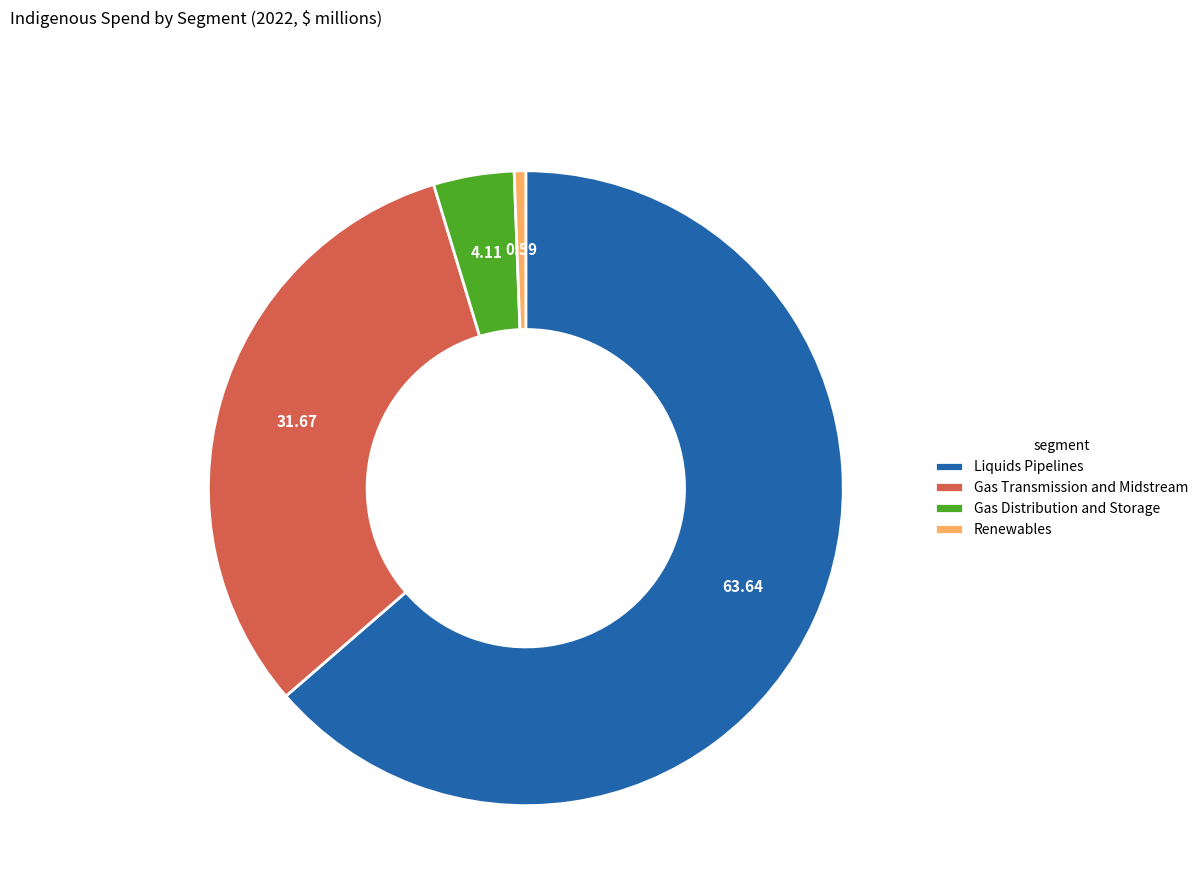

Combined, do Gas Distribution and Storage and Liquids Pipelines account for over 50%?

Yes